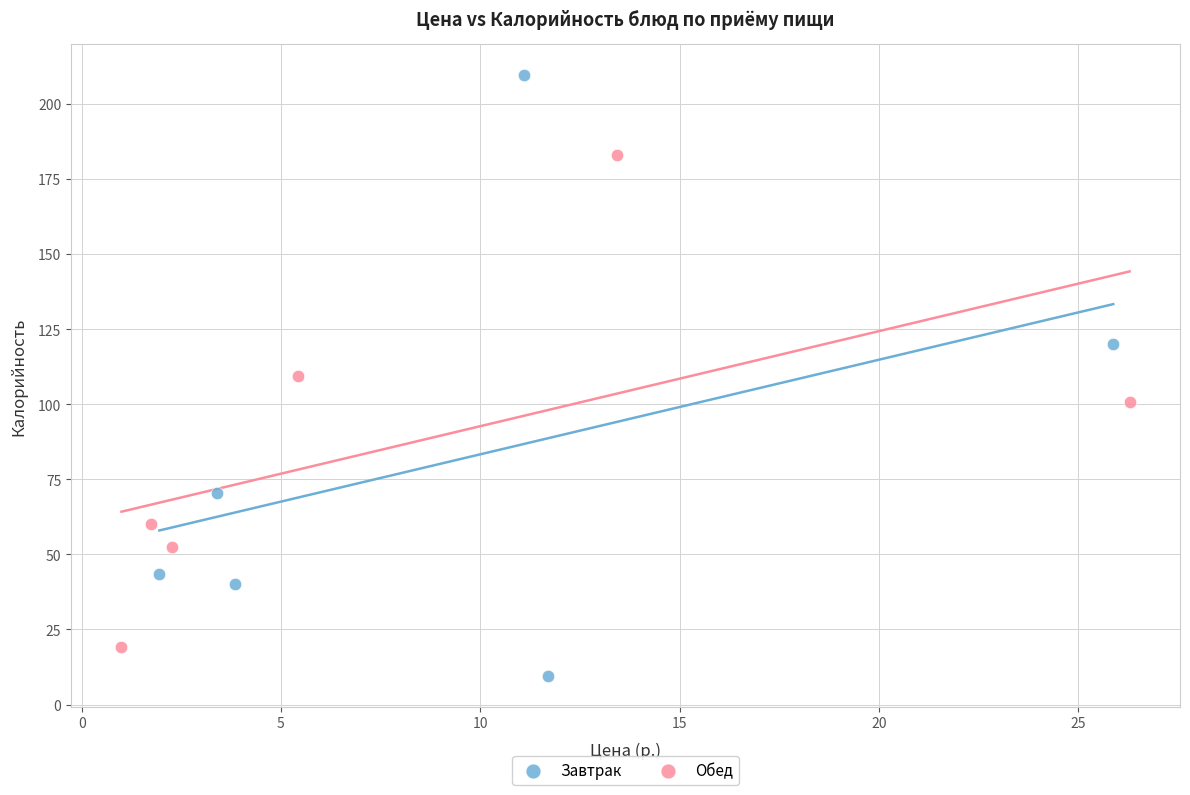

Which series contains the highest Y value?

Завтрак